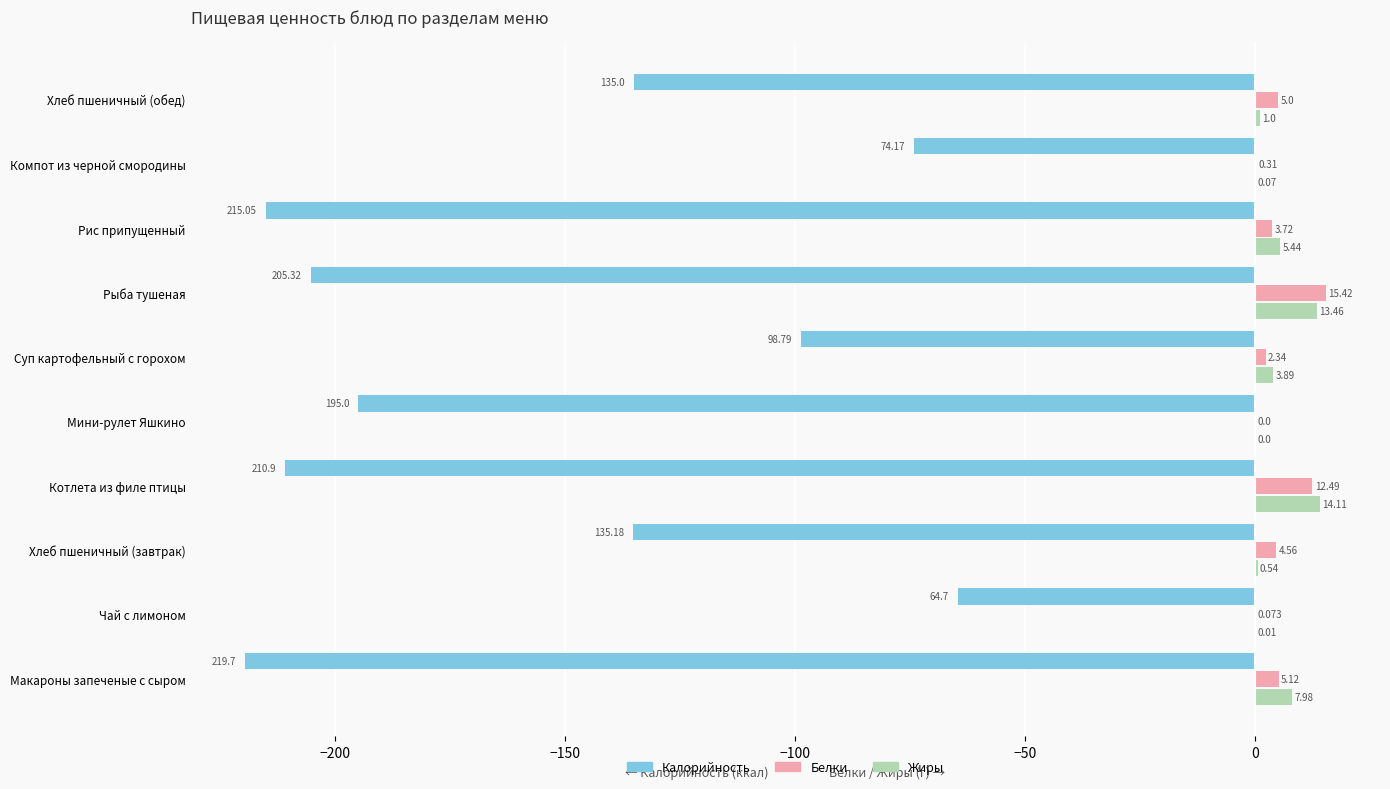

At which category is the sum across all series the highest?

Чай с лимоном